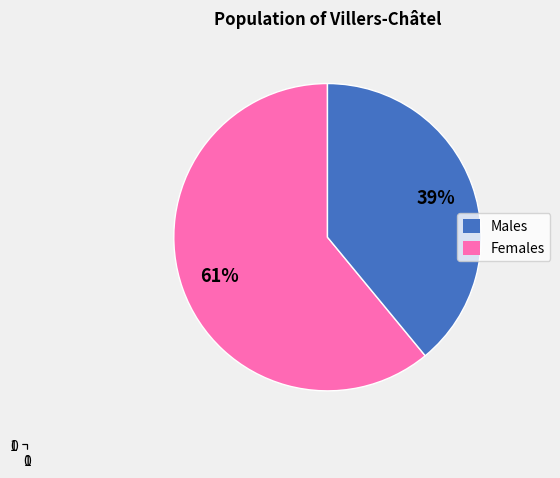

To the nearest percent, what is the difference between the largest and smallest slice percentages?

22%